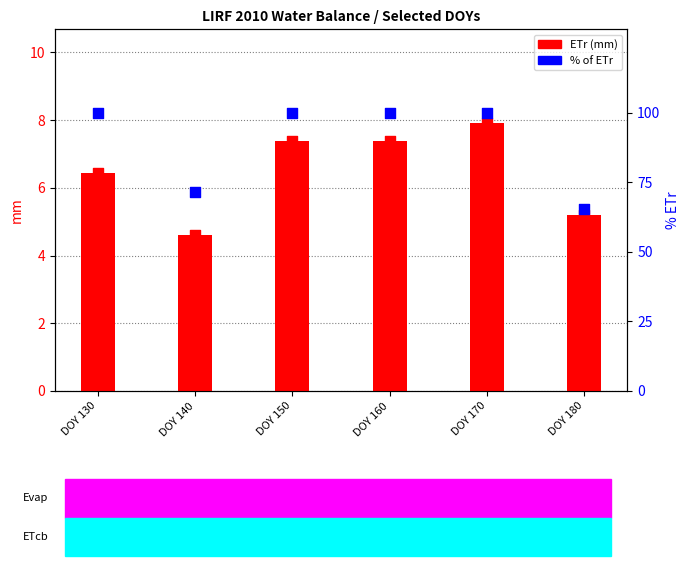

Between DOY 170 and DOY 160, which is larger?

DOY 170